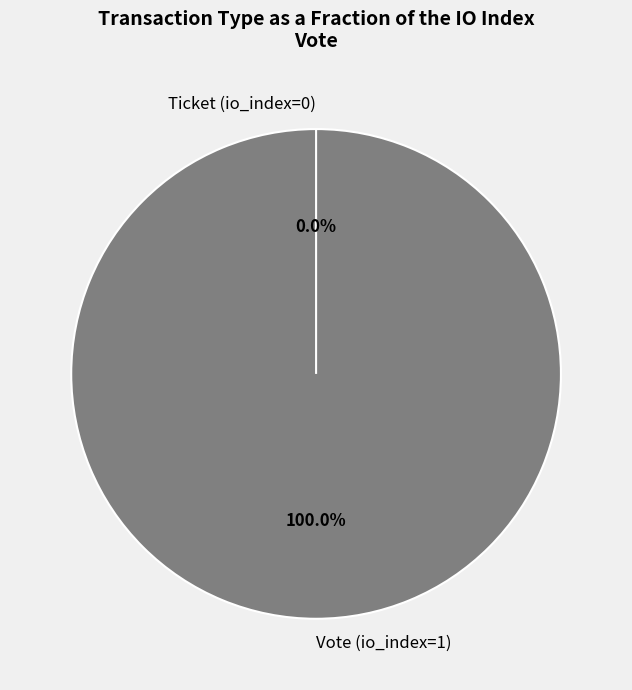

Which category accounts for the majority?

Vote (io_index=1)